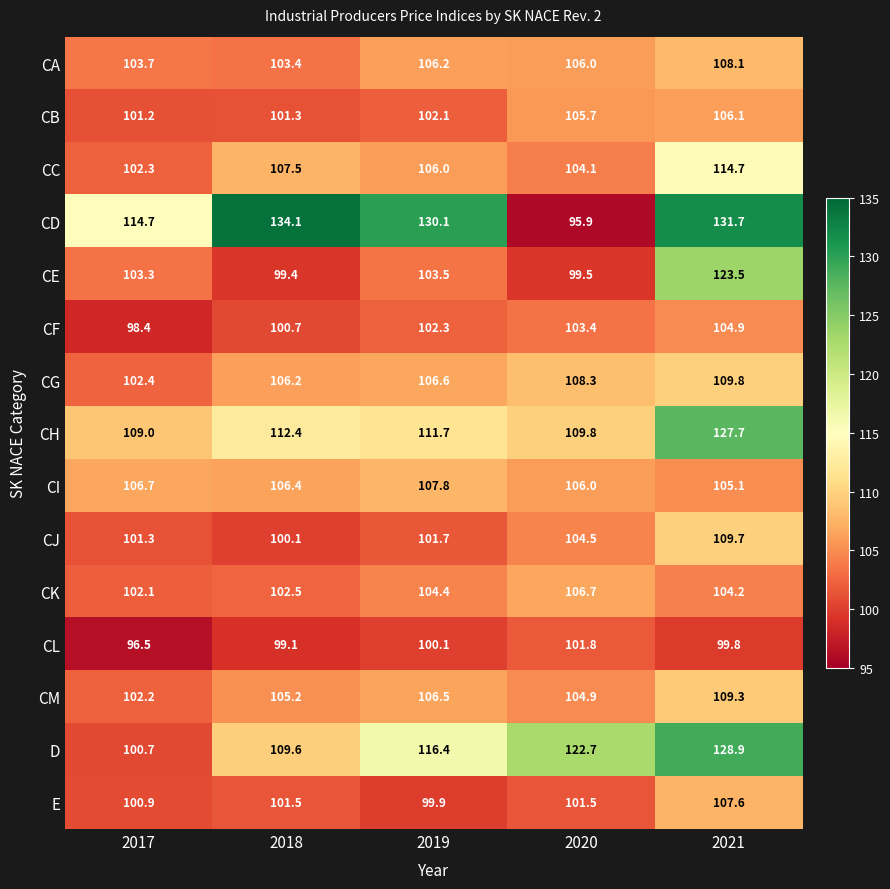

The value of CD at 2018 is 48.2. True or false?

False